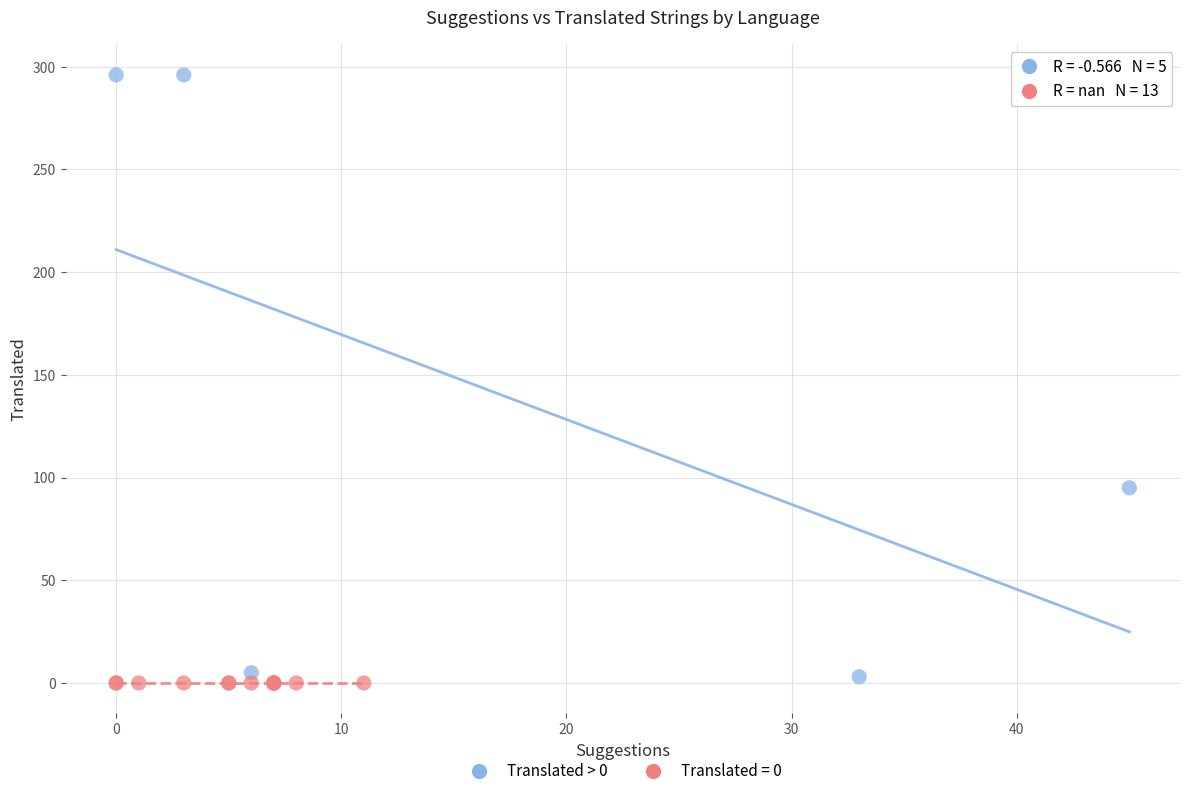

Which series contains the highest Y value?

Translated > 0